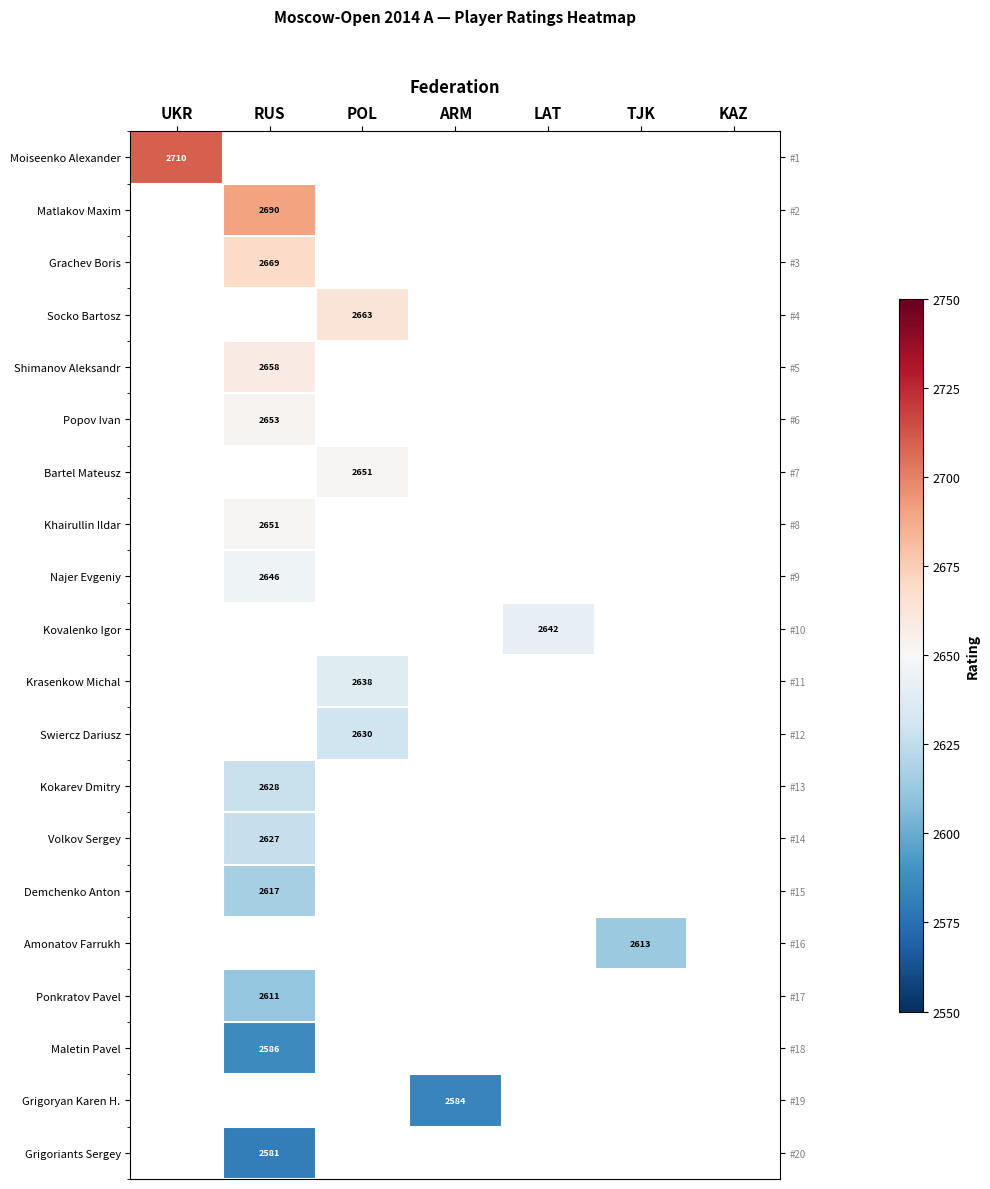

Rank the categories by Moiseenko Alexander value from highest to lowest.

UKR, RUS, POL, ARM, LAT, TJK, KAZ